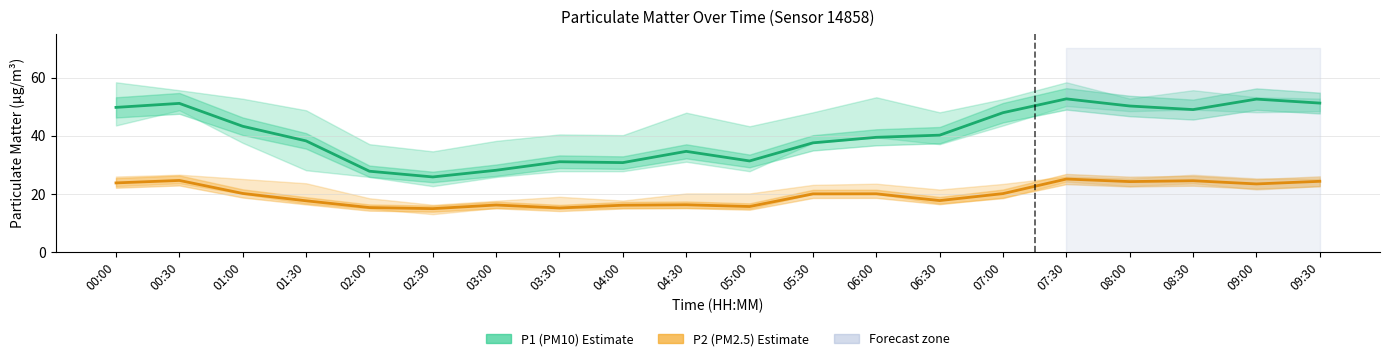

Count the number of categories in the chart.

20